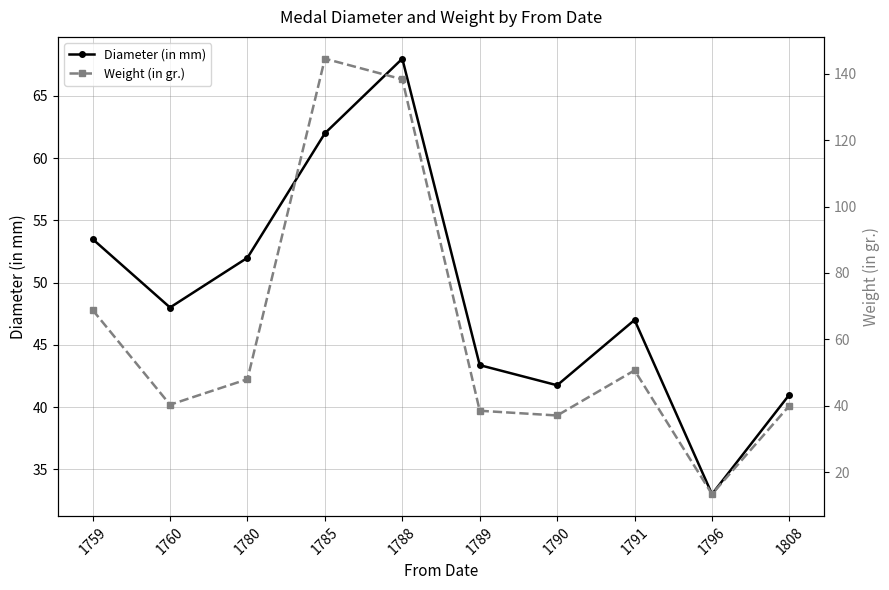

At which label does Weight (in gr.) reach its peak?

1785